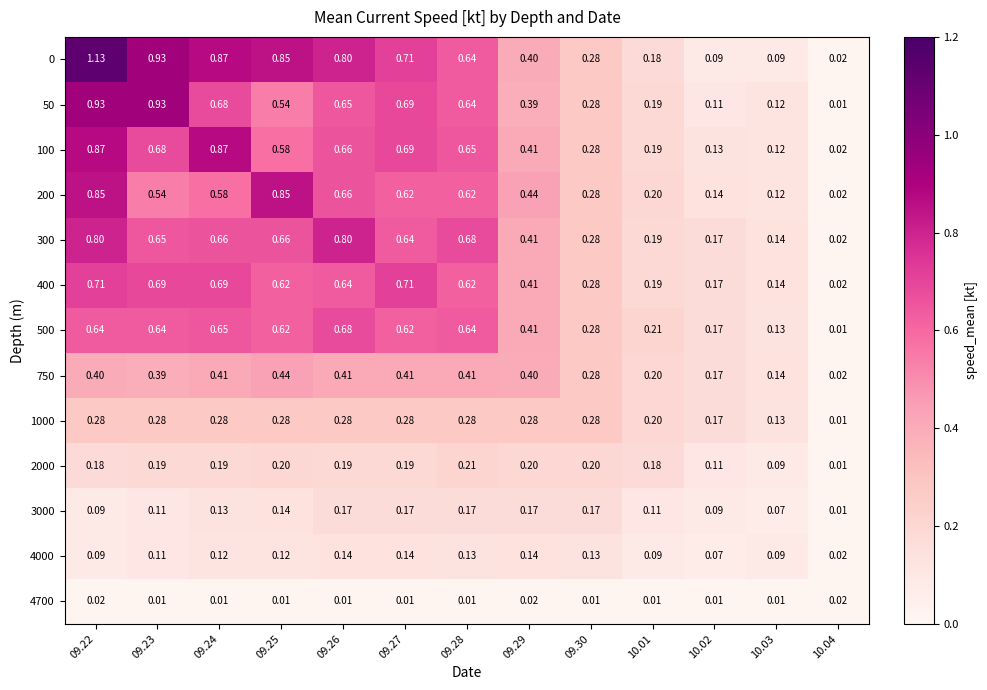

At 09.25, list the series in order from largest to smallest.

0, 200, 300, 400, 500, 100, 50, 750, 1000, 2000, 3000, 4000, 4700